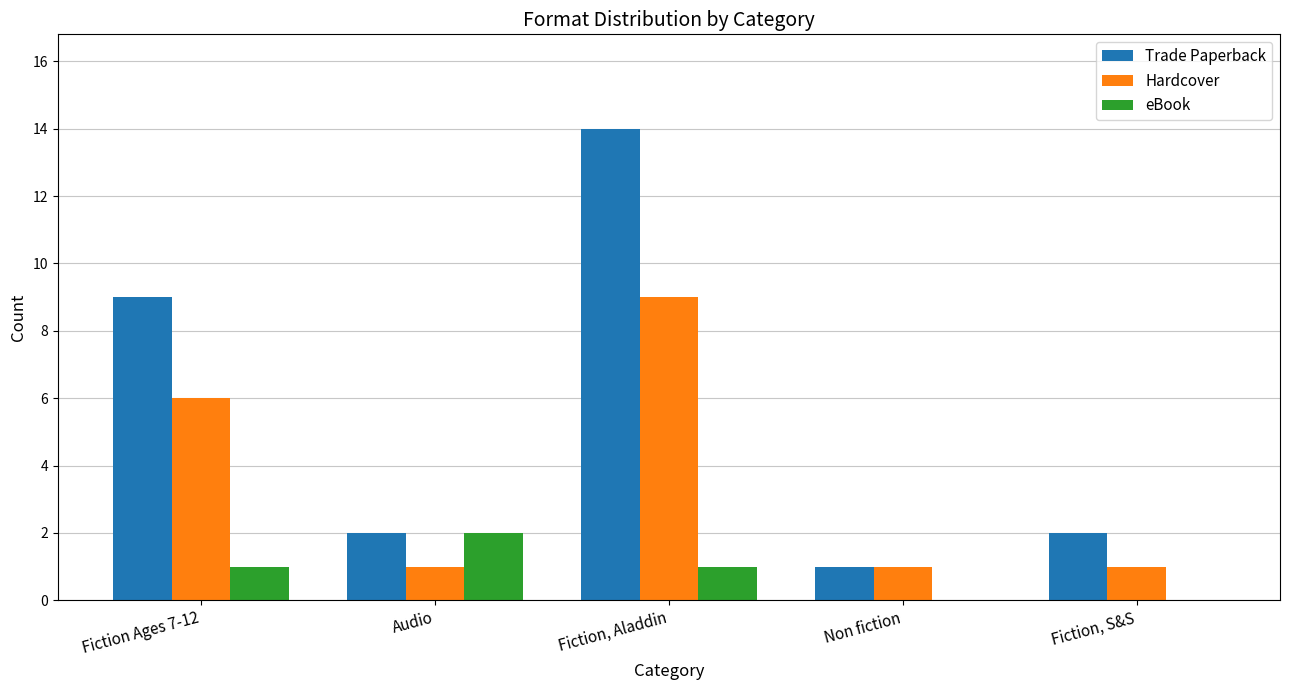

What is the sum of all Trade Paperback values?

28